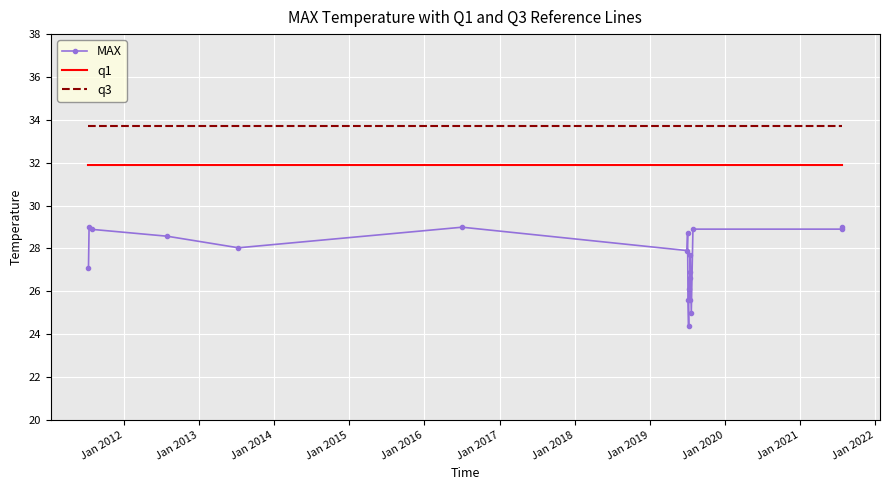

What is the greatest value displayed?

33.7